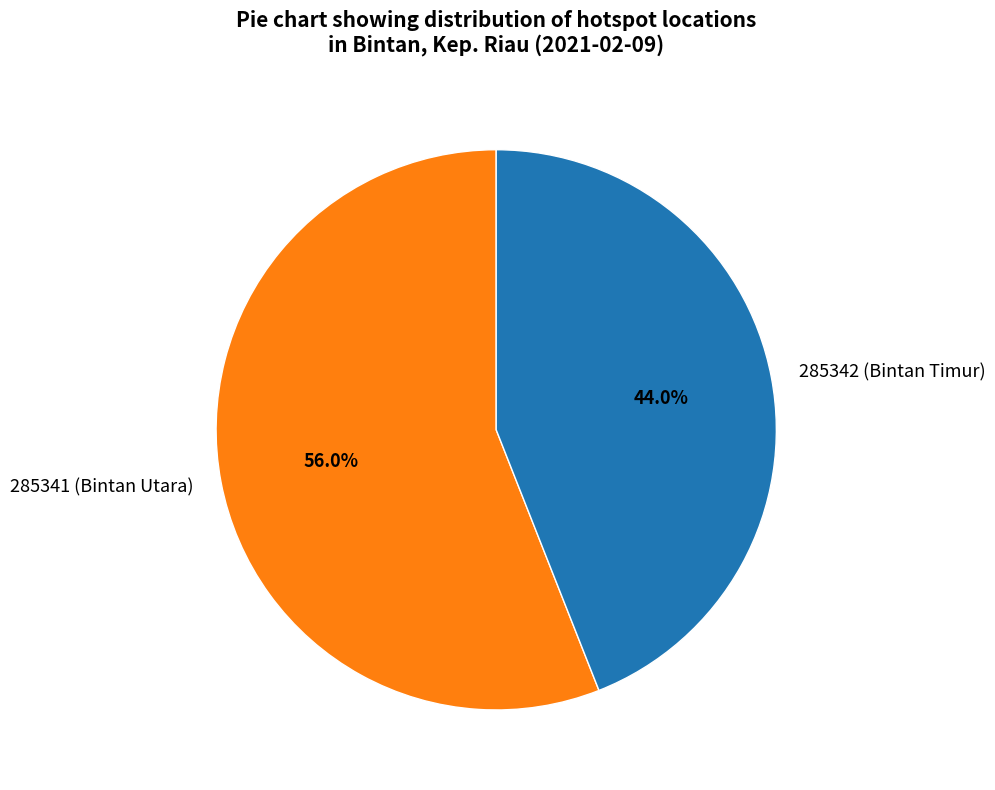

Count the number of slices in the pie.

2